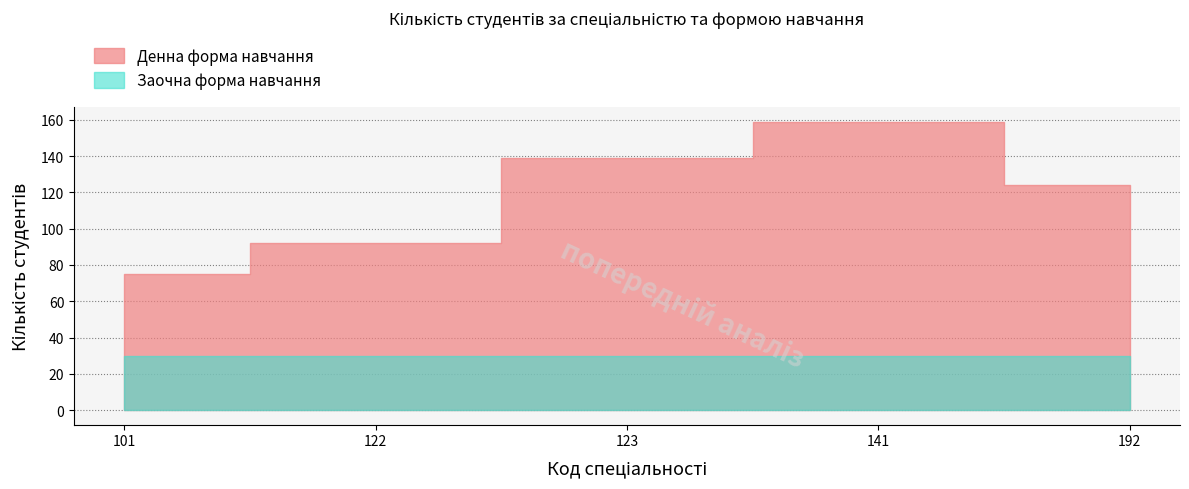

True or false: Вечірня and Екстернатна intersect in this chart.

False